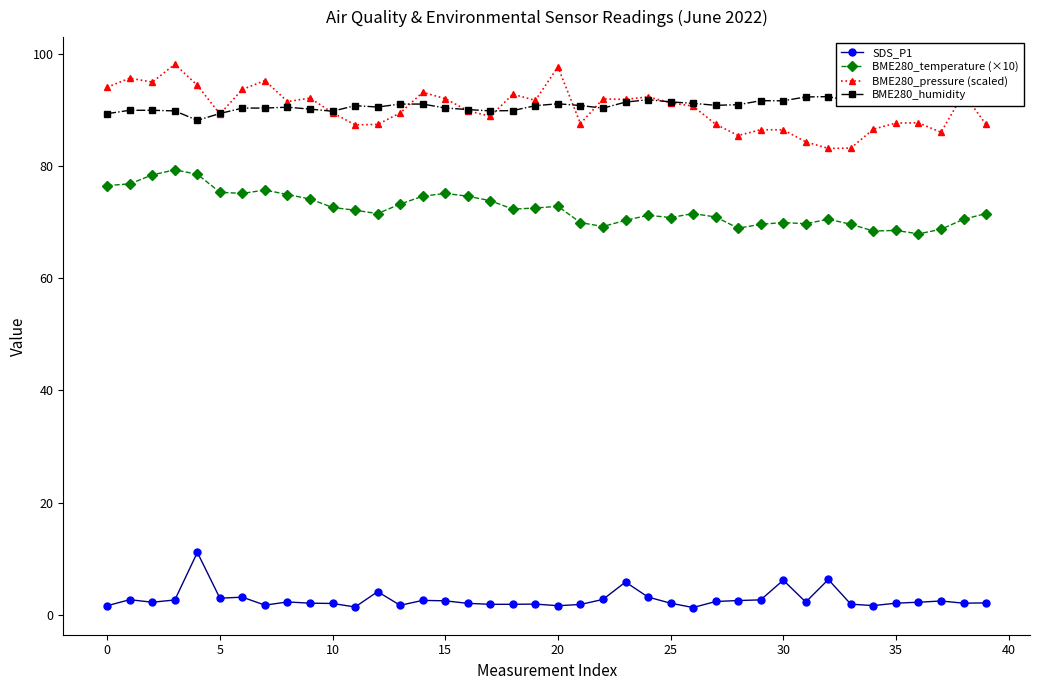

True or false: BME280_pressure (scaled) and BME280_temperature (×10) intersect in this chart.

False